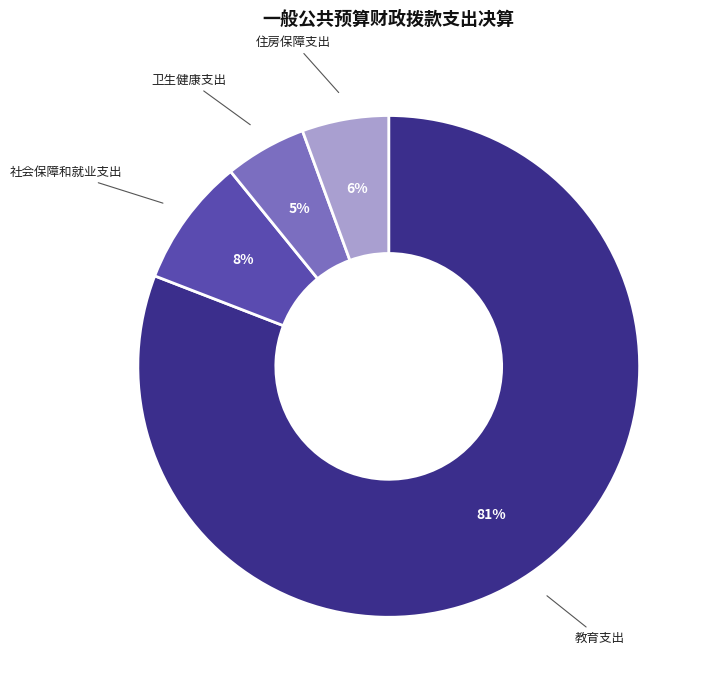

To the nearest percent, what is the difference between the 教育支出 and 社会保障和就业支出 slice percentages?

73%